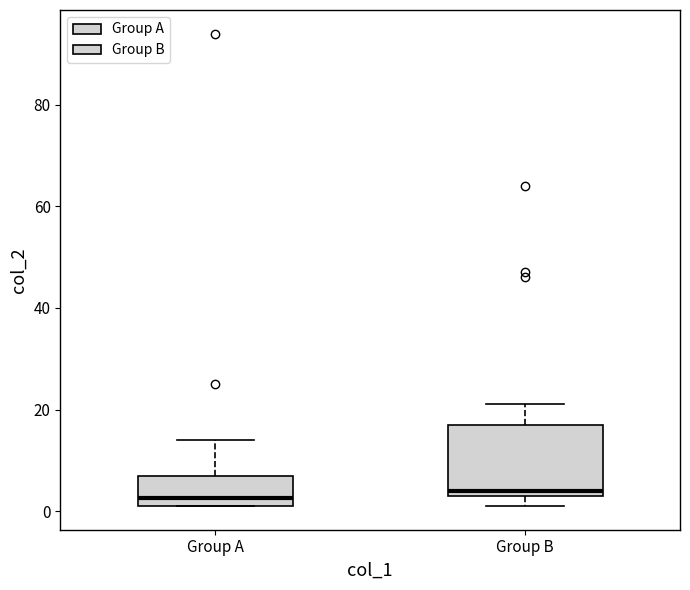

Comparing the boxes themselves (not the whiskers), which one is the tallest?

Group B